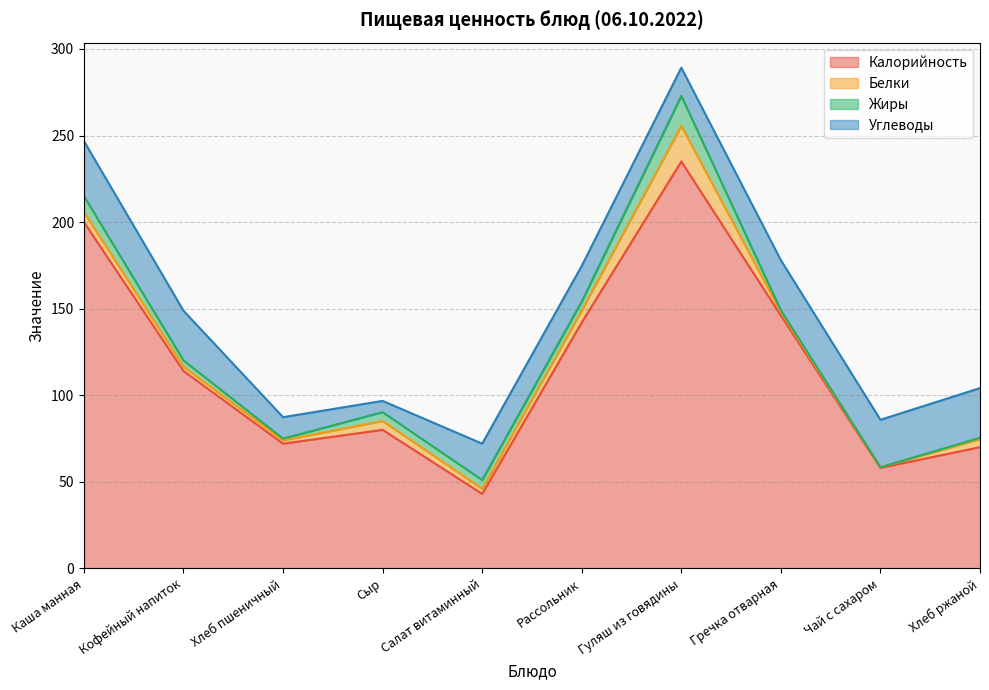

Which category has the highest value in the Жиры series?

Гуляш из говядины